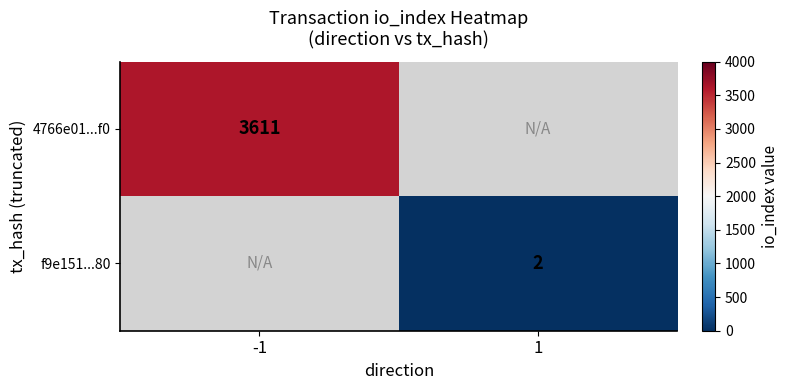

Is the value of 4766e01...f0 at -1 greater than the value of f9e151...80 at 1?

Yes